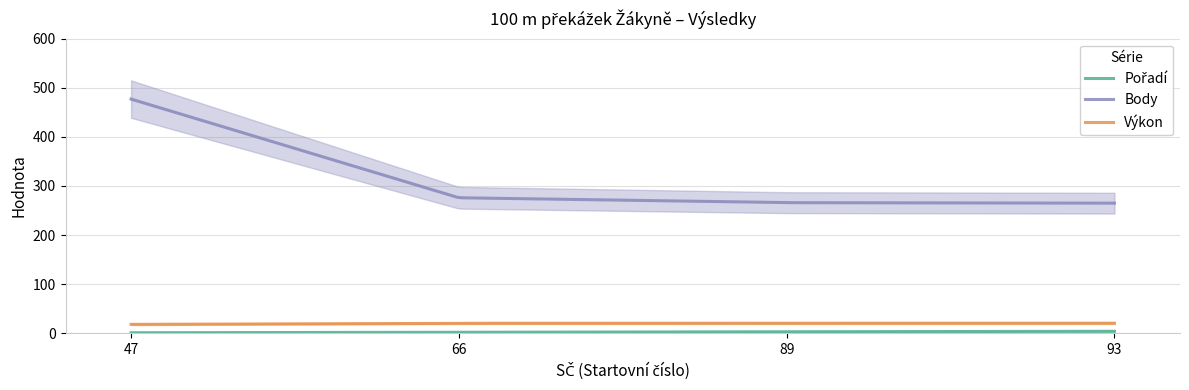

True or false: Výkon and Pořadí cross at least once.

False